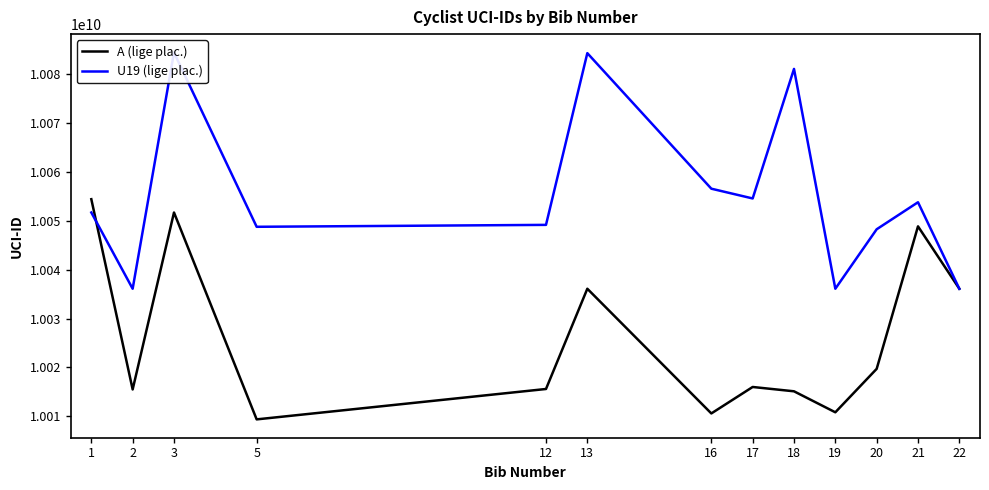

What is the value of the A (lige plac.) point at the 10th from the left?

10010826089